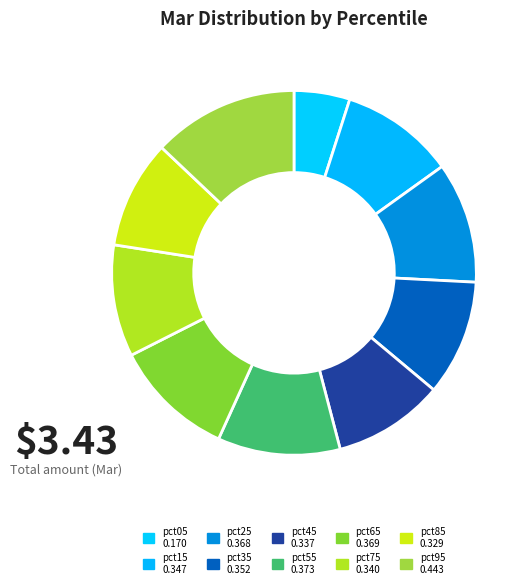

Does pct85 represent more than half of the total?

No